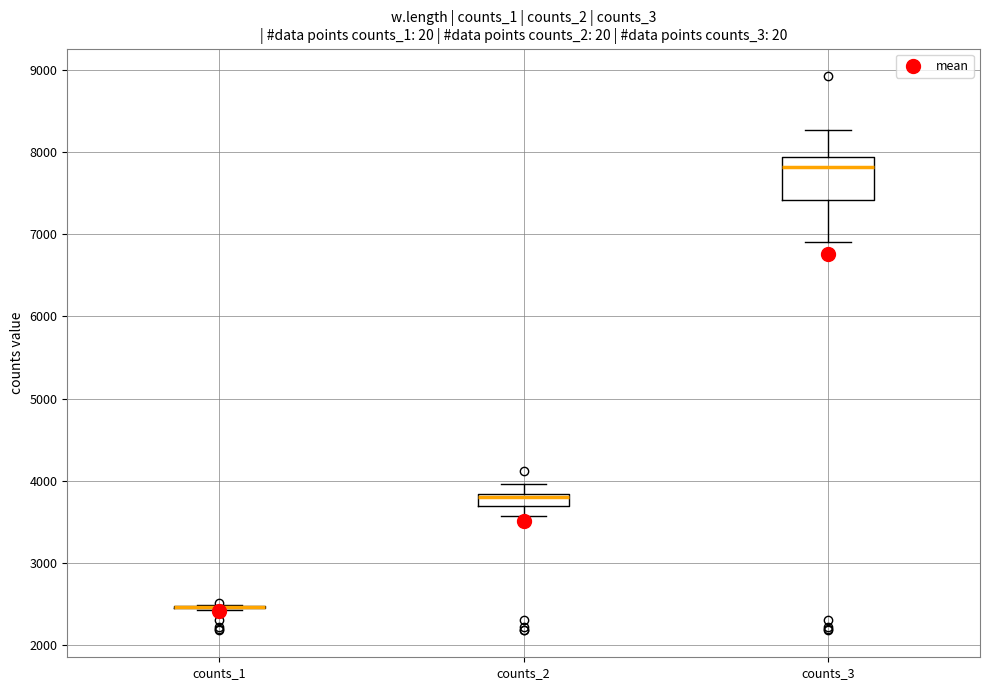

Reading left to right, read every box against the y-axis: the position of its median line, the range the box covers, and the ends of its whiskers. The values are not printed on the chart, so give them approximately, as read against the axis.

counts_1: box collapsed to a line at 2500, whiskers 2400 to 2500
counts_2: median 3800 (just below the box's upper edge), box 3700 to 3800, whiskers 3600 to 4000
counts_3: median 7800, box 7400 to 7900, whiskers 6900 to 8300